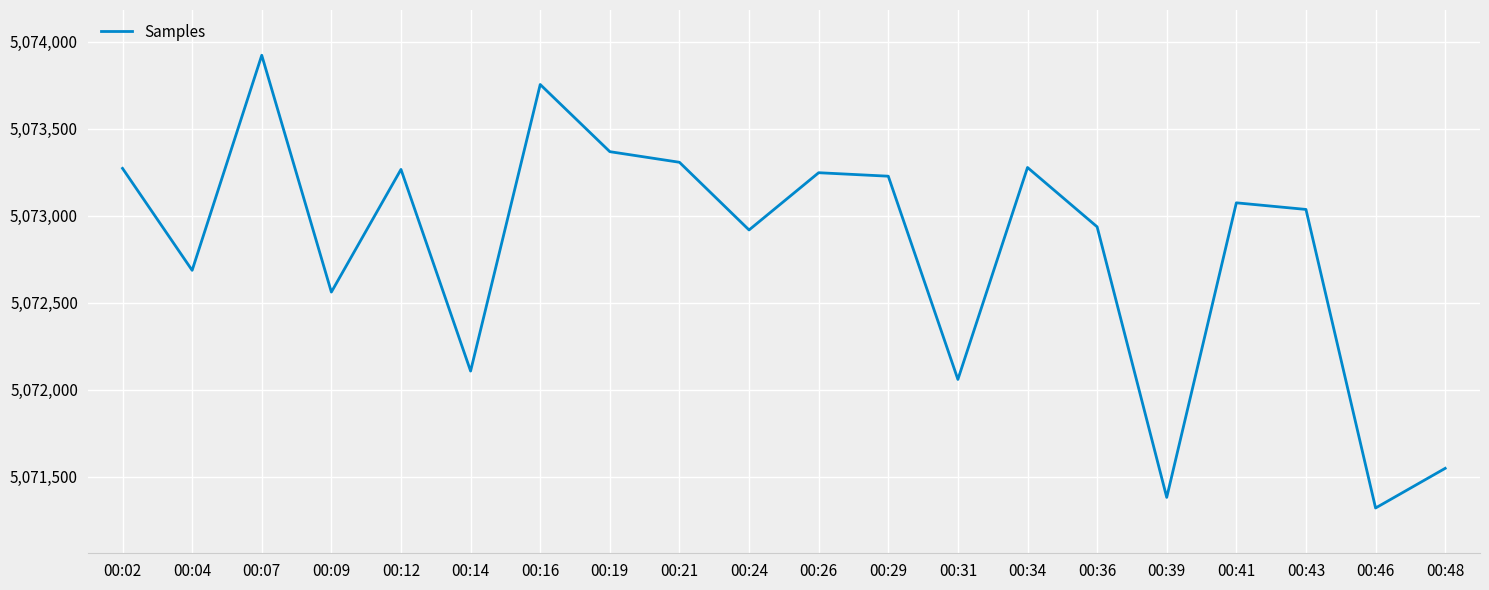

True or false: the data shows 5073278 at 00:34.

True